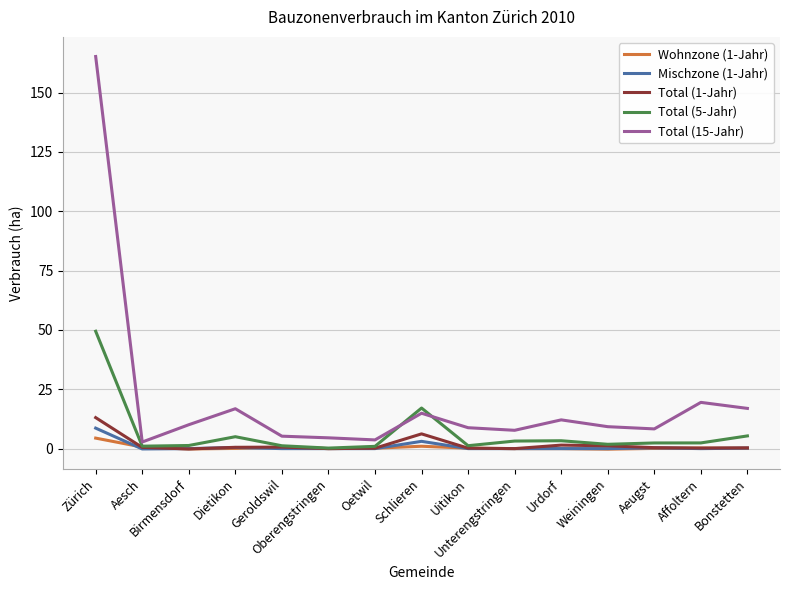

What is the difference between the Mischzone (1-Jahr) values at Dietikon and Unterengstringen?

0.5